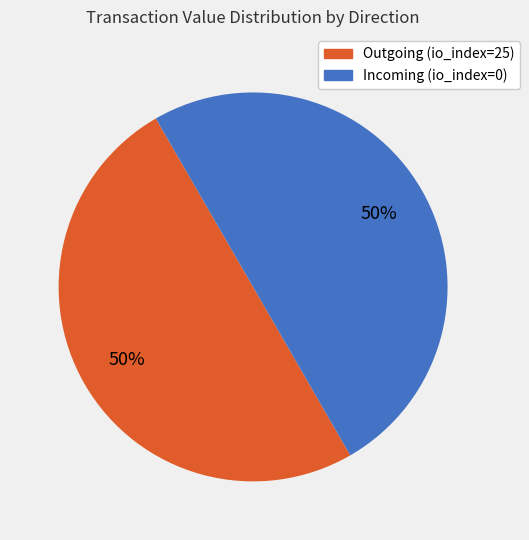

To the nearest percent, what is the average slice percentage?

50%